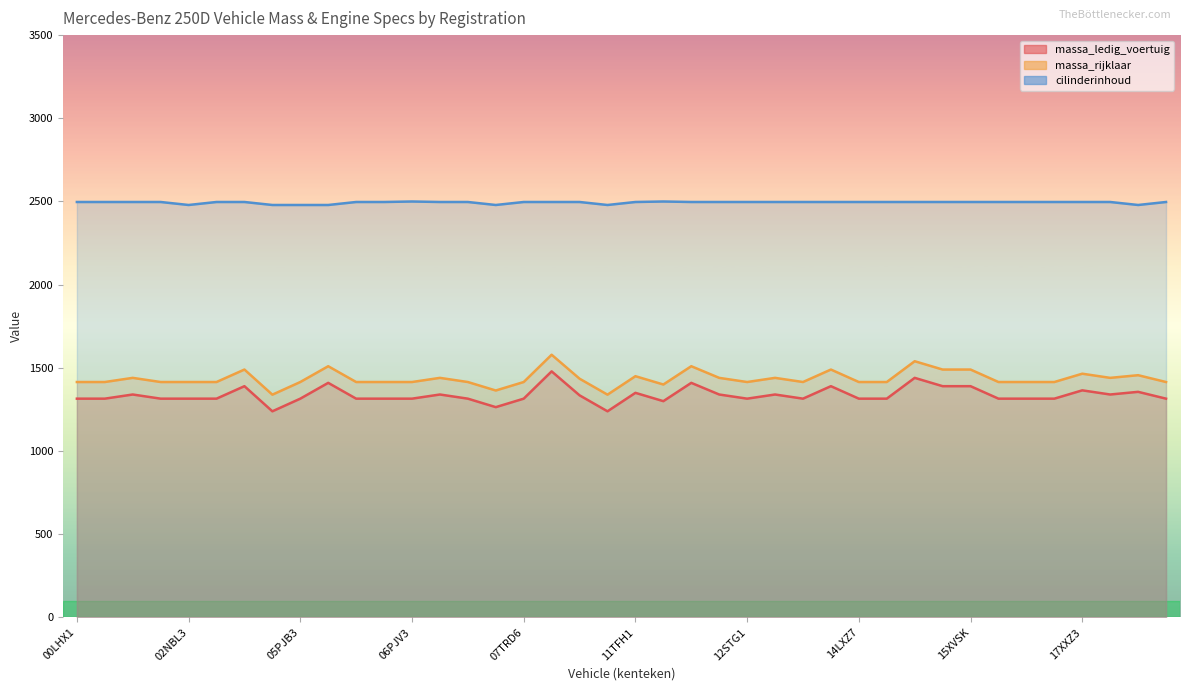

What is the sum of the massa_rijklaar values at 14LXZ7 and 18DTJG?

2855